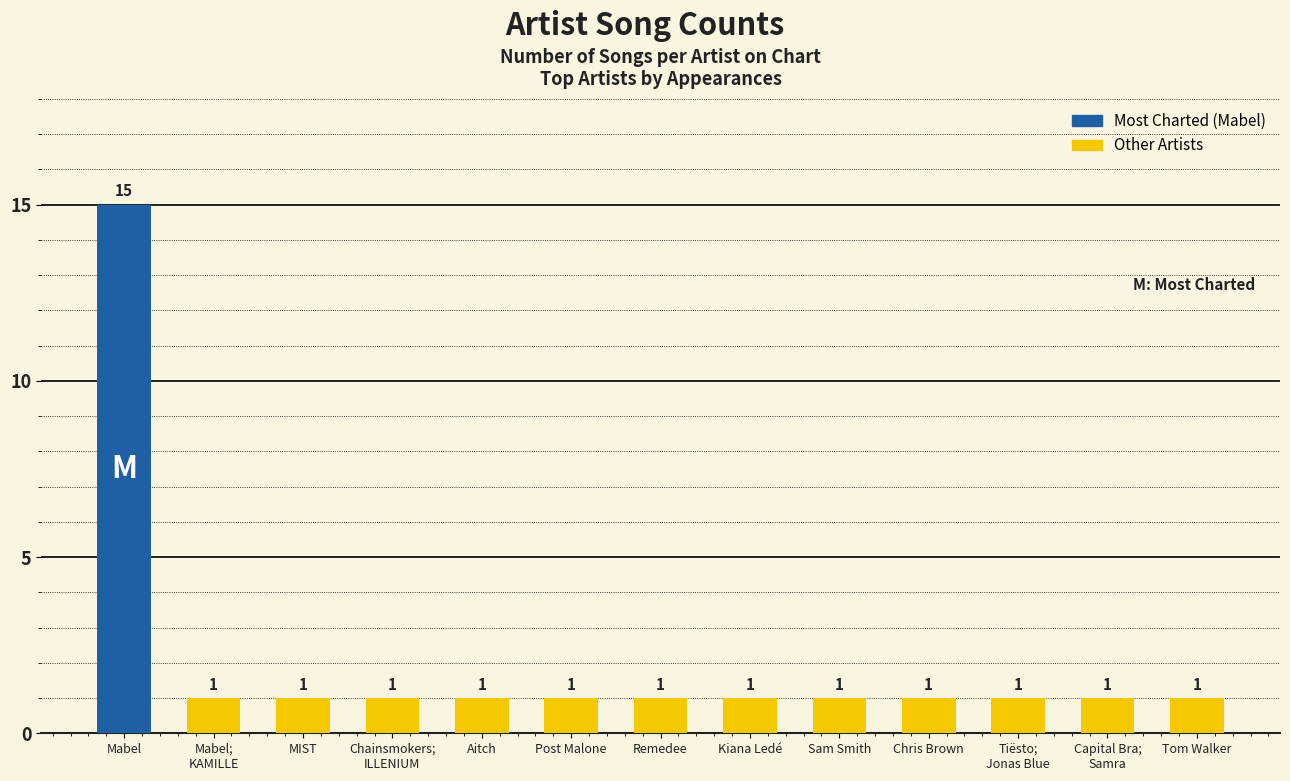

What is the greatest value displayed?

15